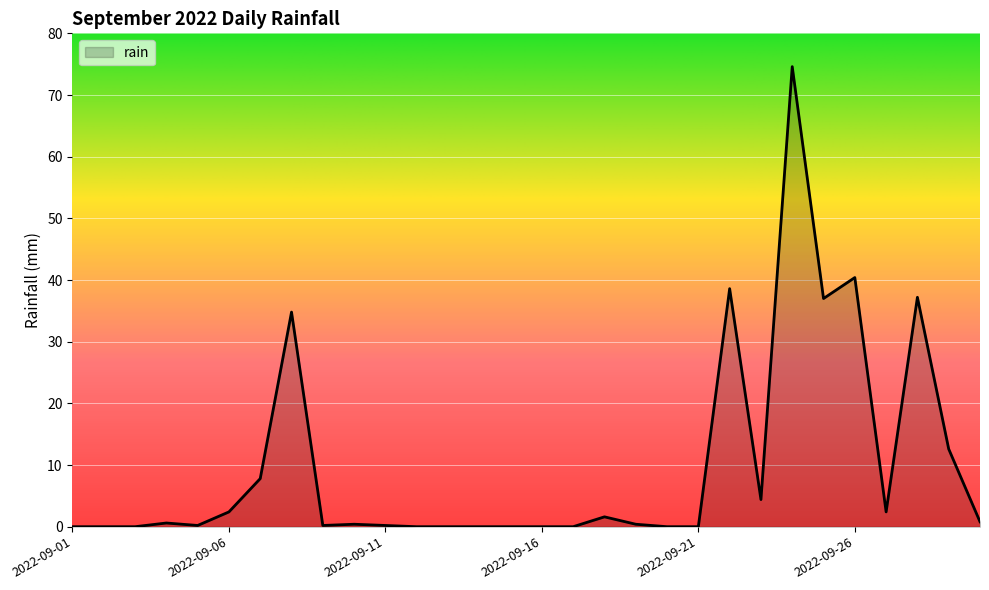

List the labels in order of value, largest first.

2022-09-24, 2022-09-26, 2022-09-22, 2022-09-28, 2022-09-25, 2022-09-08, 2022-09-29, 2022-09-07, 2022-09-23, 2022-09-06, 2022-09-27, 2022-09-18, 2022-09-30, 2022-09-04, 2022-09-10, 2022-09-19, 2022-09-05, 2022-09-09, 2022-09-11, 2022-09-01, 2022-09-02, 2022-09-03, 2022-09-12, 2022-09-13, 2022-09-14, 2022-09-15, 2022-09-16, 2022-09-17, 2022-09-20, 2022-09-21